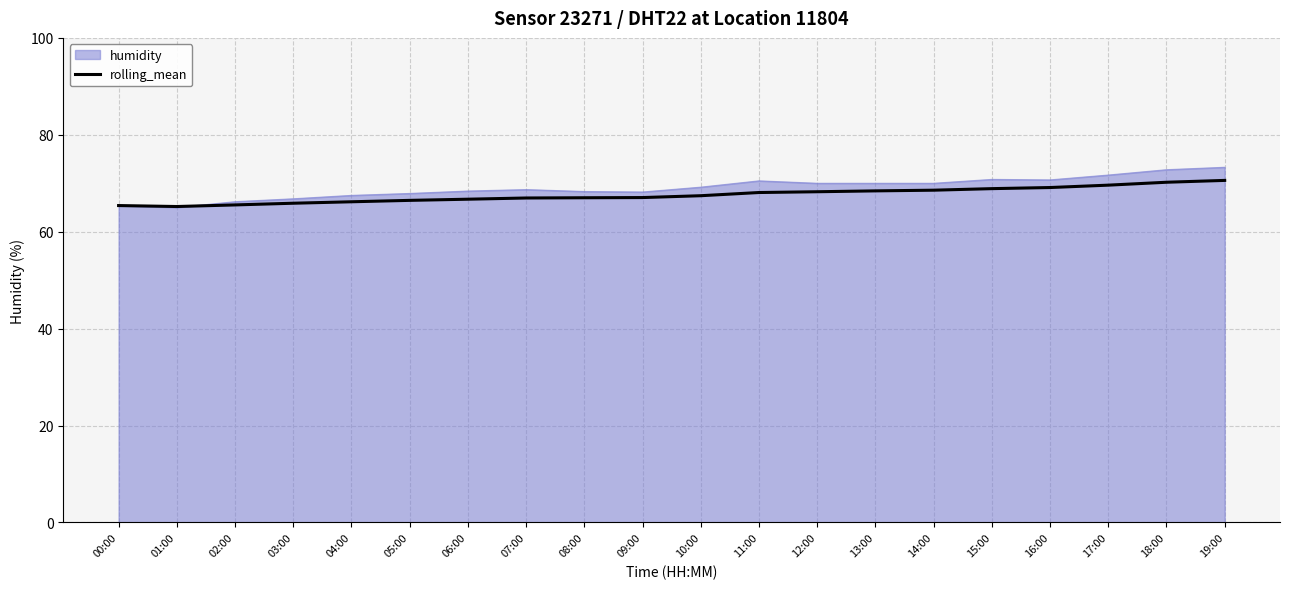

Which series has the largest range (max minus min)?

humidity